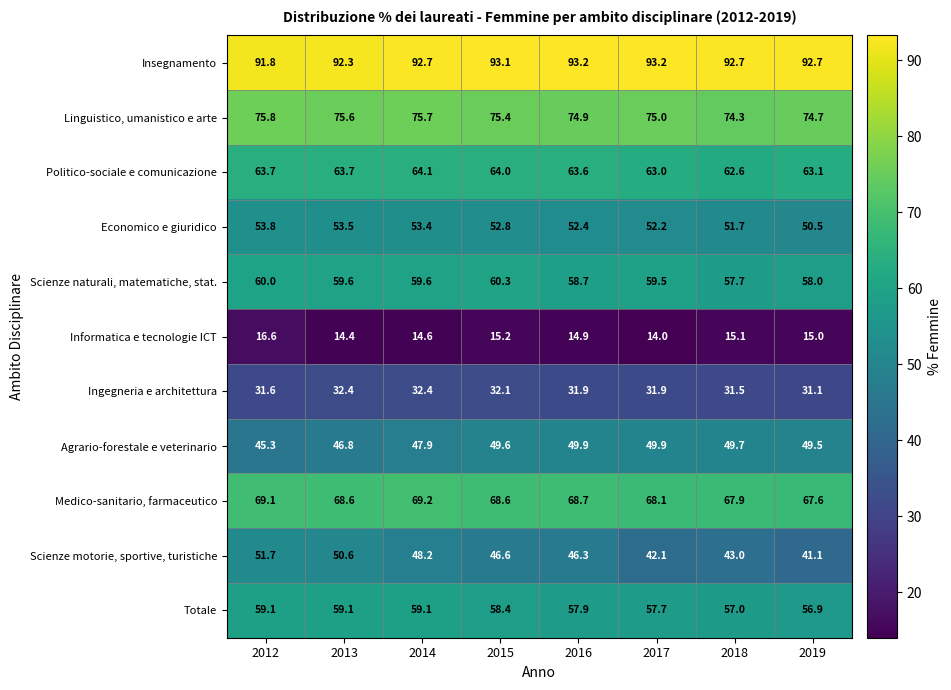

How many distinct data groups are displayed?

11